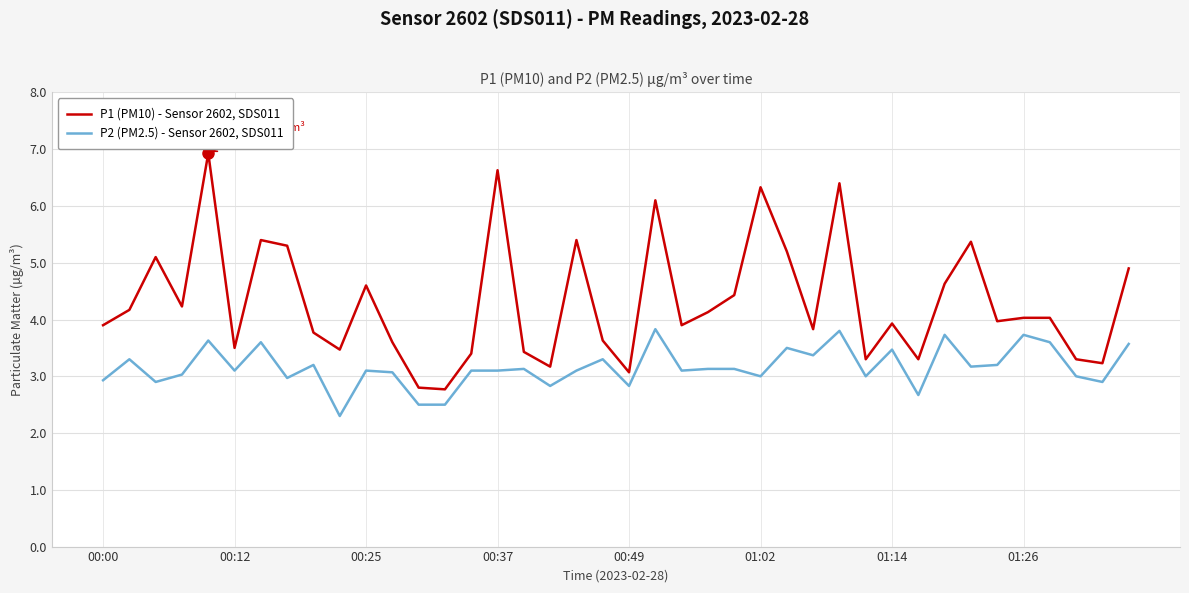

Which series has the largest total across all categories?

P1 (PM10) - Sensor 2602, SDS011